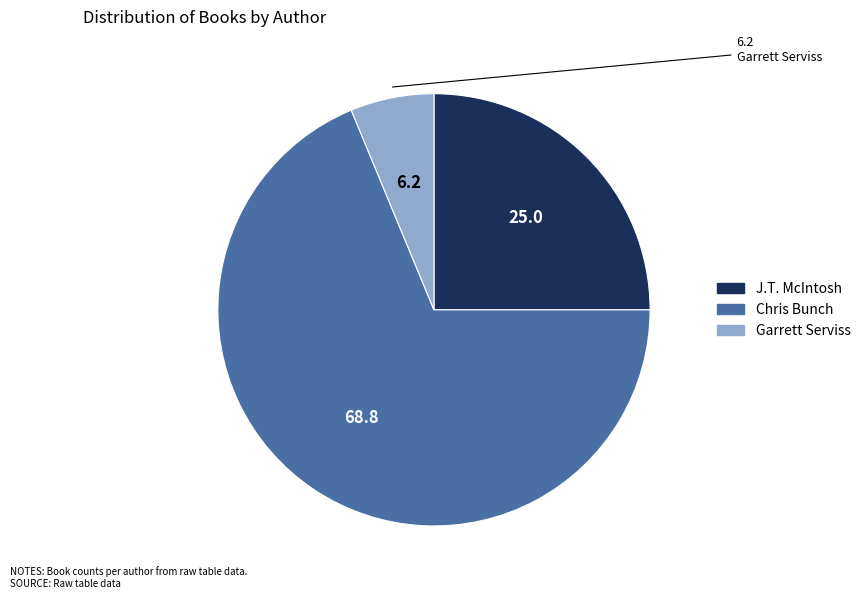

How many slices are in this pie chart?

3